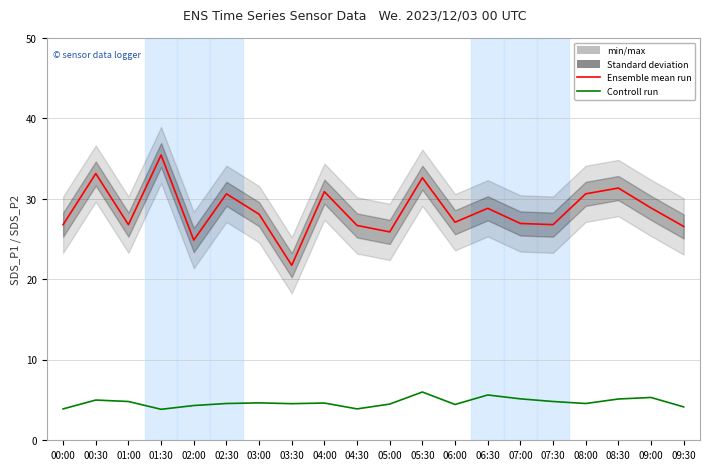

How many lines are shown in the chart?

2